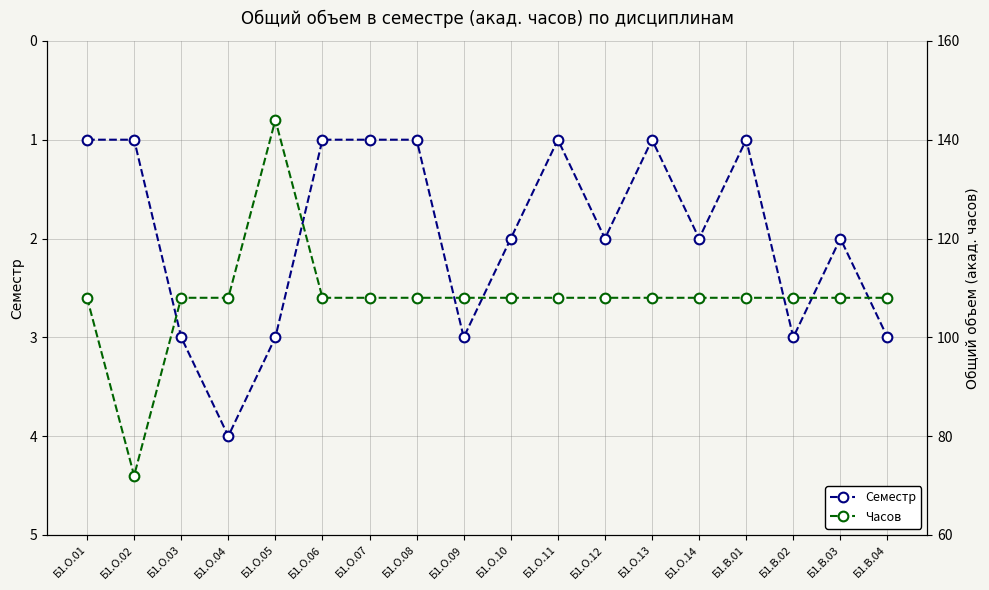

True or false: Семестр and Часов intersect in this chart.

False